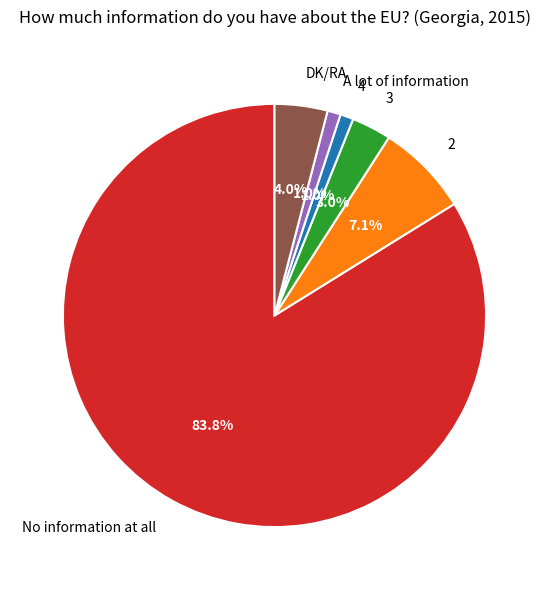

Which slice is the largest?

No information at all